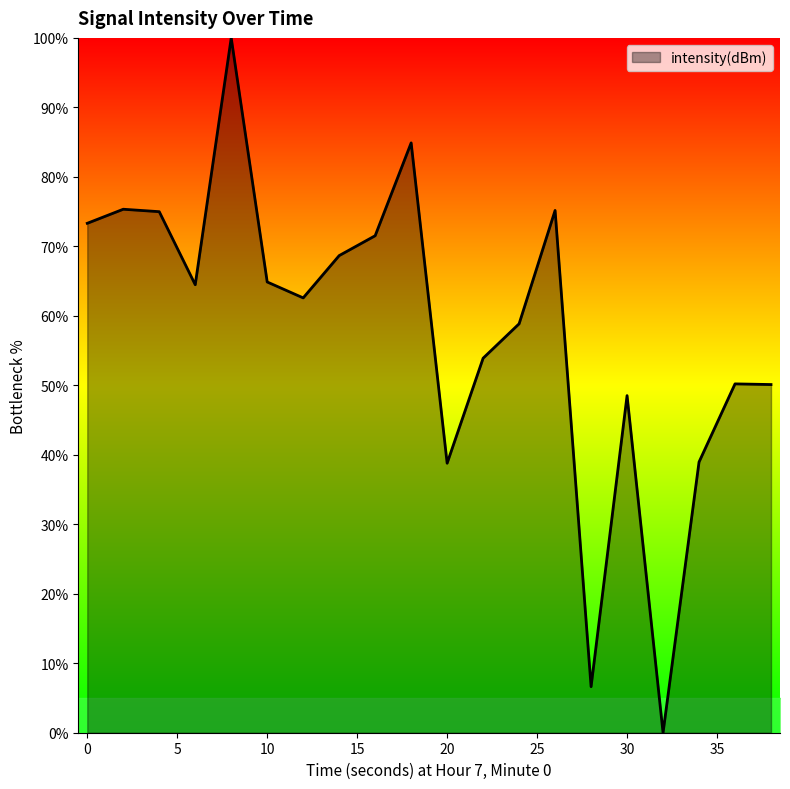

What is the greatest value displayed?

100.0